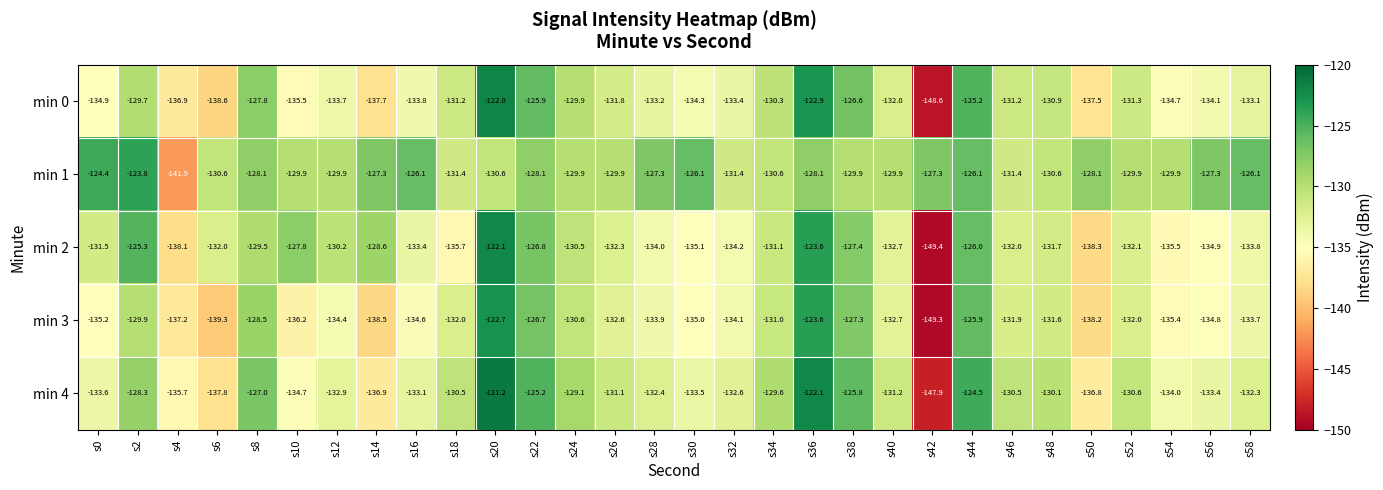

Is the value of min 3 at s28 greater than the value of min 2 at s28?

Yes